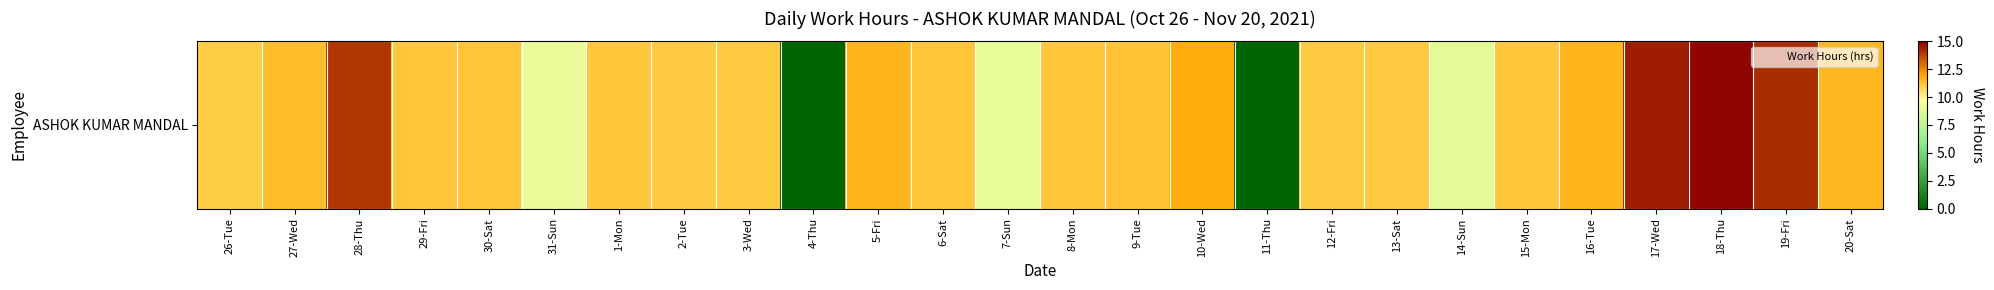

What is the change in value from 31-Sun to 15-Mon?

+2.1